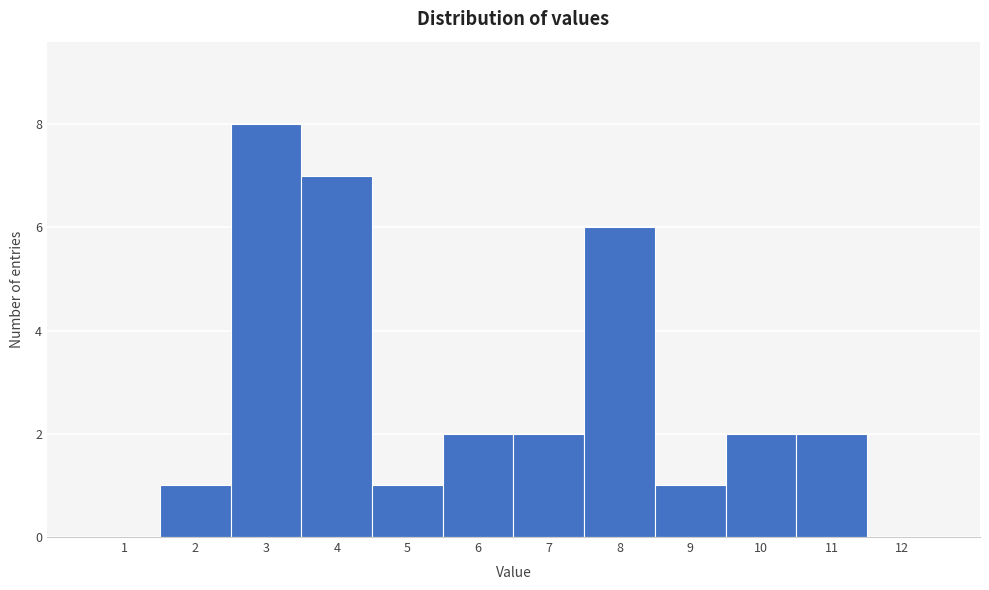

Reading left to right, list every bar in this chart as the range it spans on the x-axis followed by its height. The values are not printed on the chart, so give them approximately, as read against the axis.

0.5 to 1.5: 0
1.5 to 2.5: 1
2.5 to 3.5: 8
3.5 to 4.5: 7
4.5 to 5.5: 1
5.5 to 6.5: 2
6.5 to 7.5: 2
7.5 to 8.5: 6
8.5 to 9.5: 1
9.5 to 10.5: 2
10.5 to 11.5: 2
11.5 to 12.5: 0